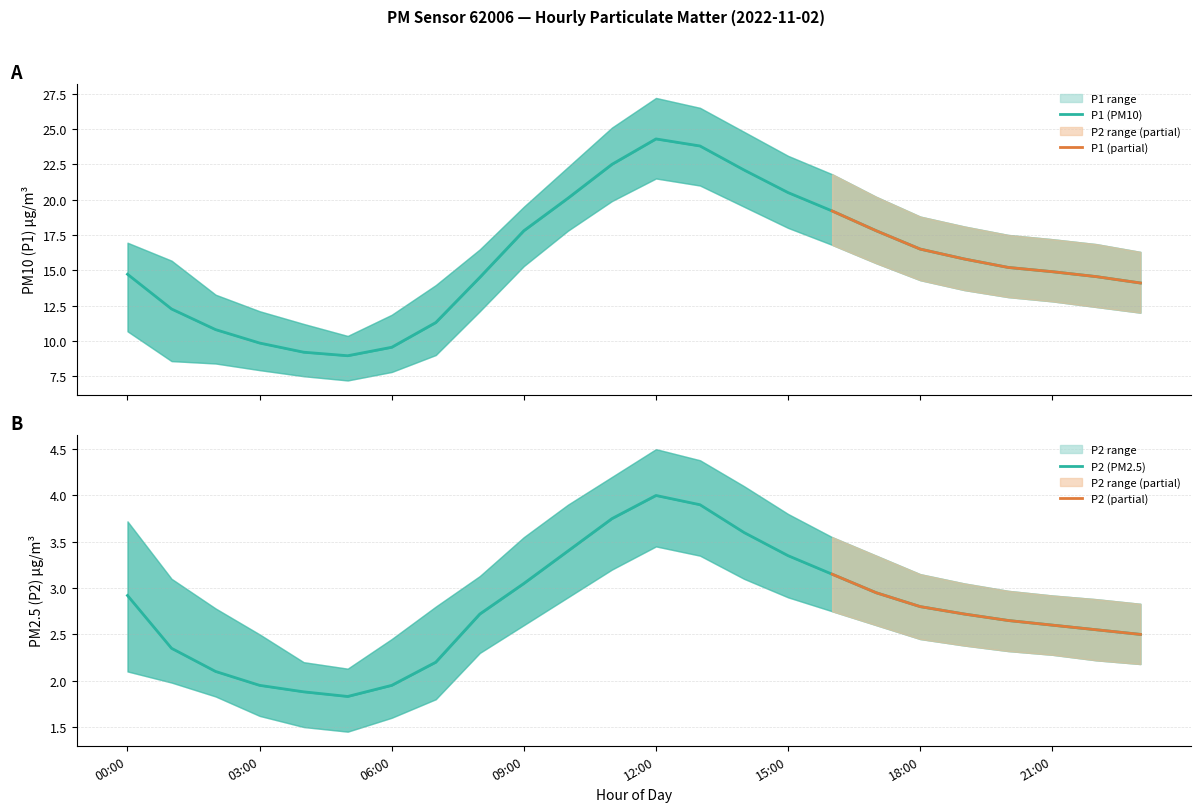

Where is the first local maximum for P2_lower?

12:00